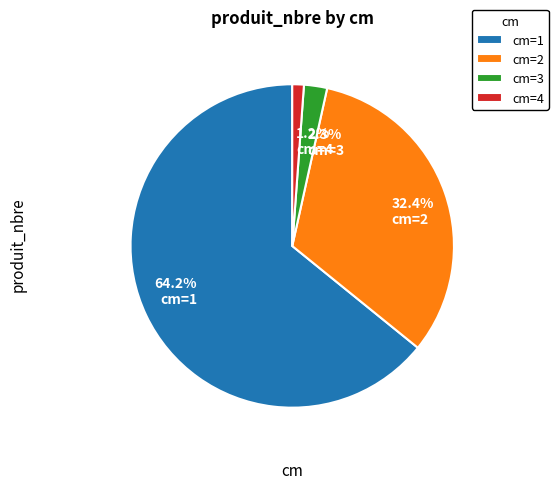

What is the ratio of the value at 32.4% cm=2 to the value at 64.2% cm=1?

0.5